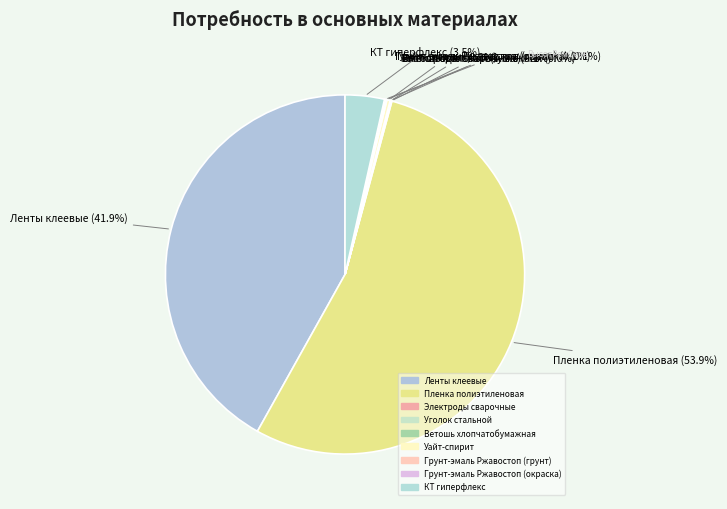

Is it true that Уайт-спирит is 1% of the pie?

False